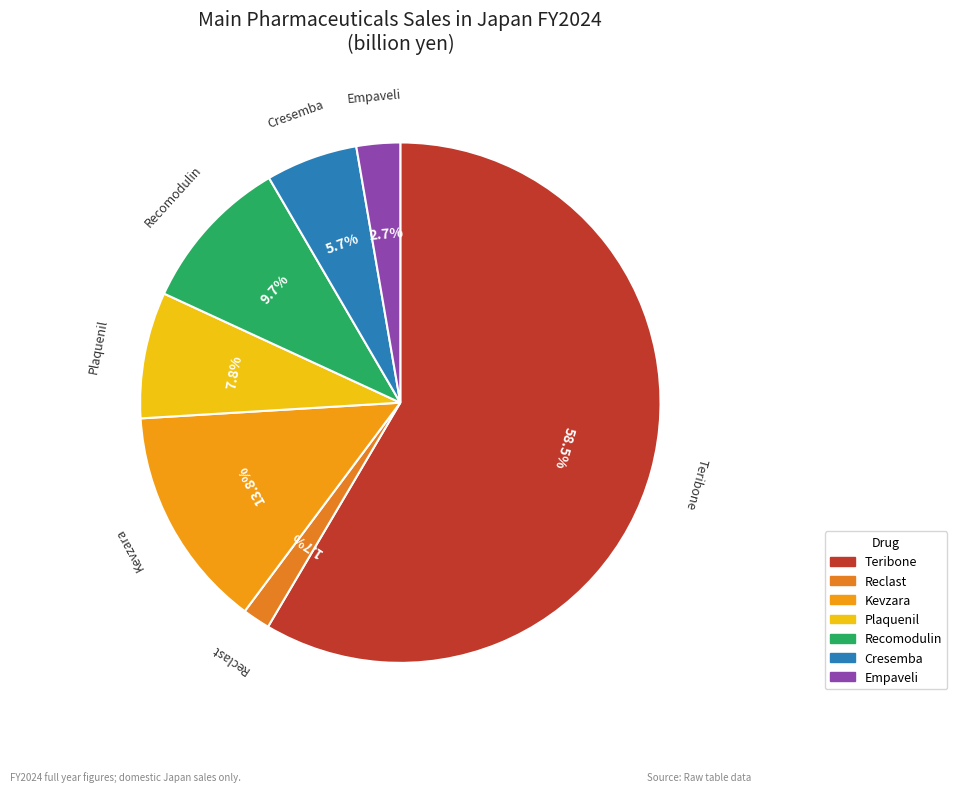

To the nearest percent, what is the average slice percentage?

14%